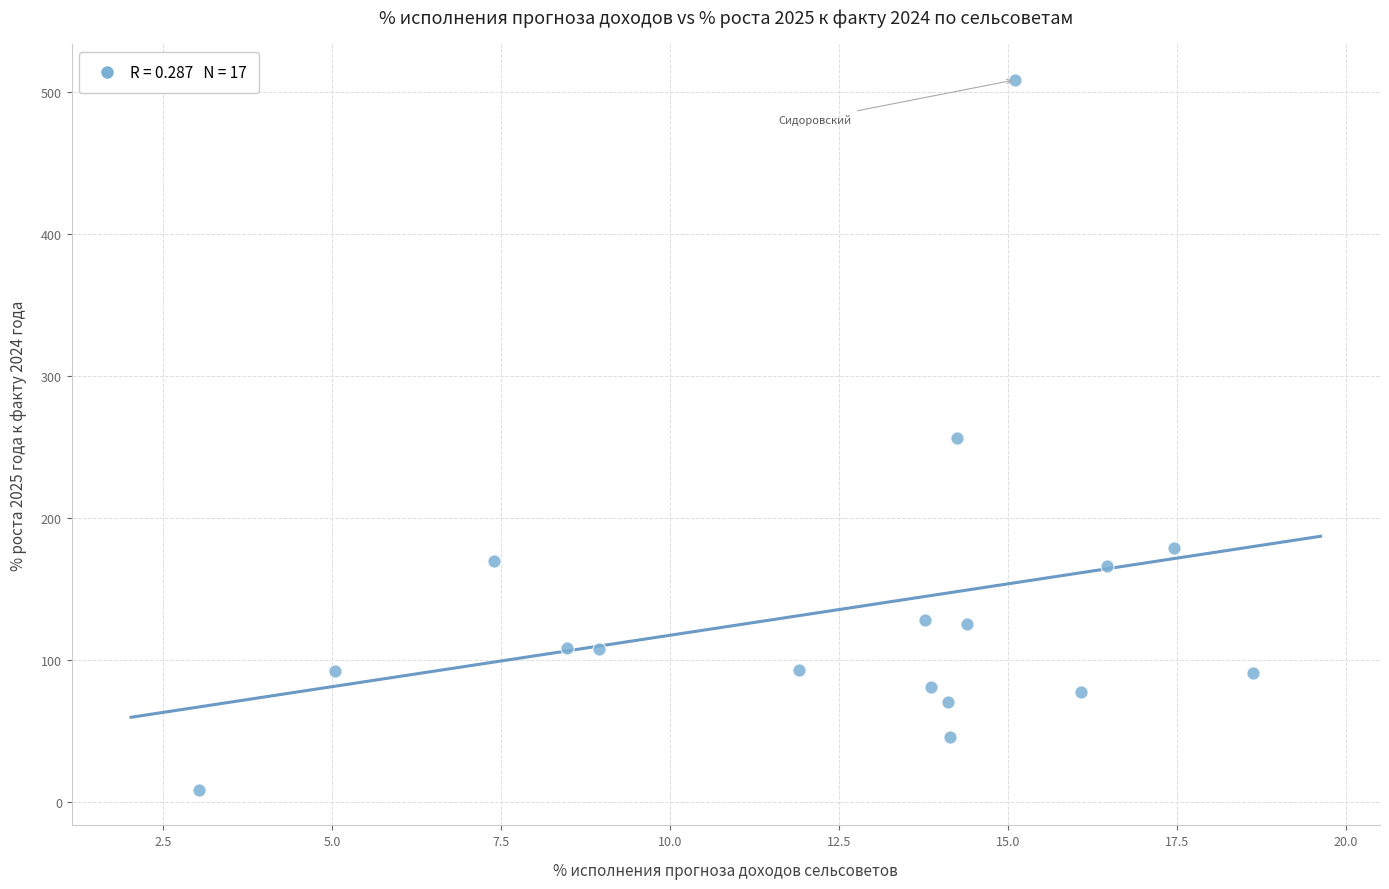

What is the range of Y values (max minus min)?

499.8